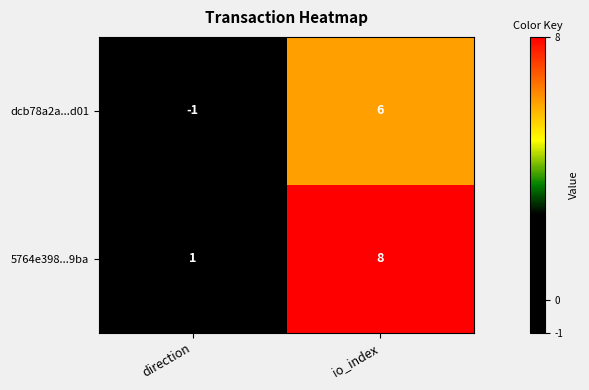

What is the greatest value displayed?

8